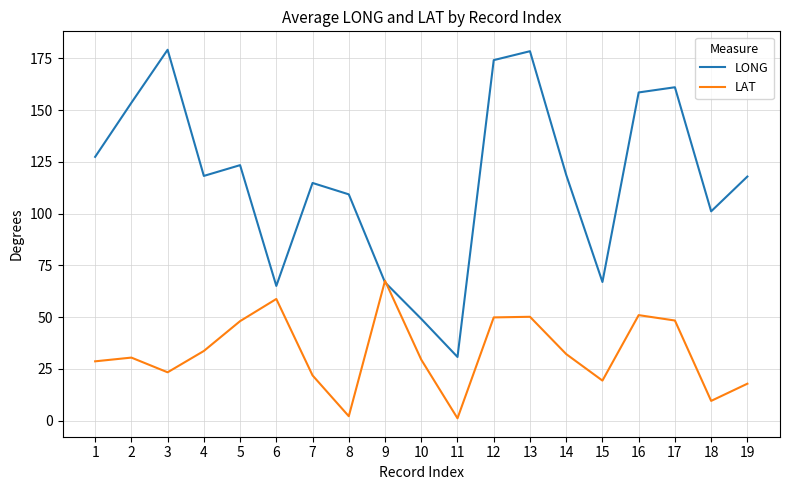

True or false: LONG has a value of 230.0 at 12.

False